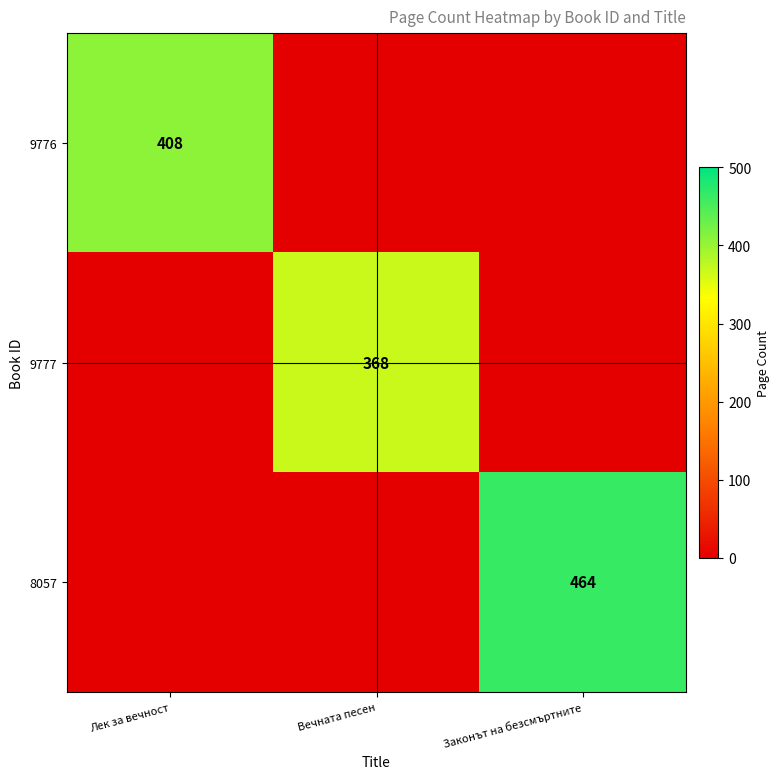

Is it true that 8057 equals 464 at Законът на безсмъртните?

True